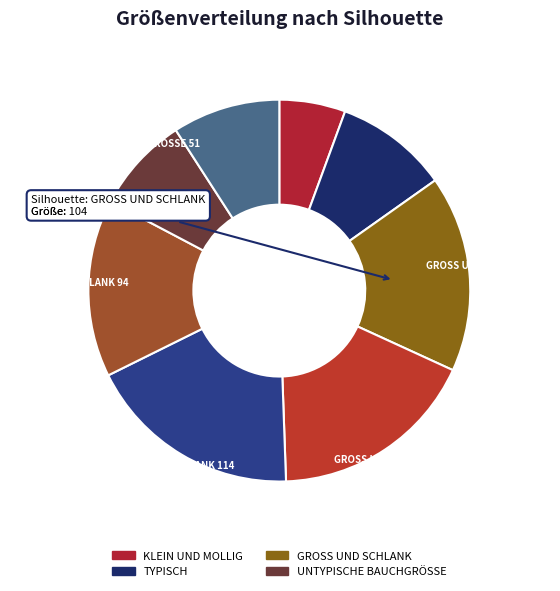

Which has a higher value, GROSS UND SCHLANK 94 15.0% or GROSS UND SCHLANK 110 17.6%?

GROSS UND SCHLANK 110 17.6%